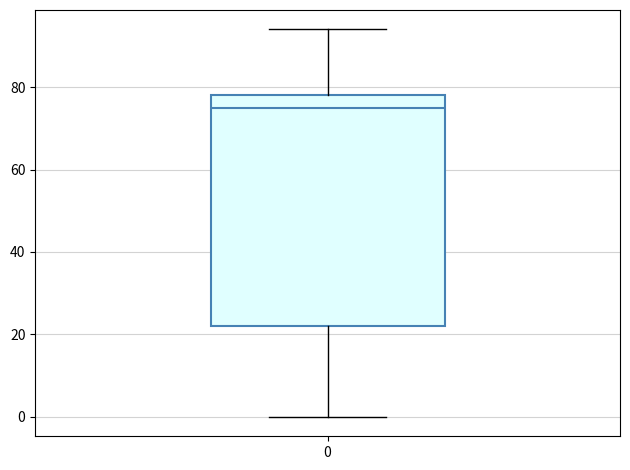

Where does the lower whisker of the box at x = 0 end on the y-axis? The values are not printed on the chart, so give them approximately, as read against the axis.

0